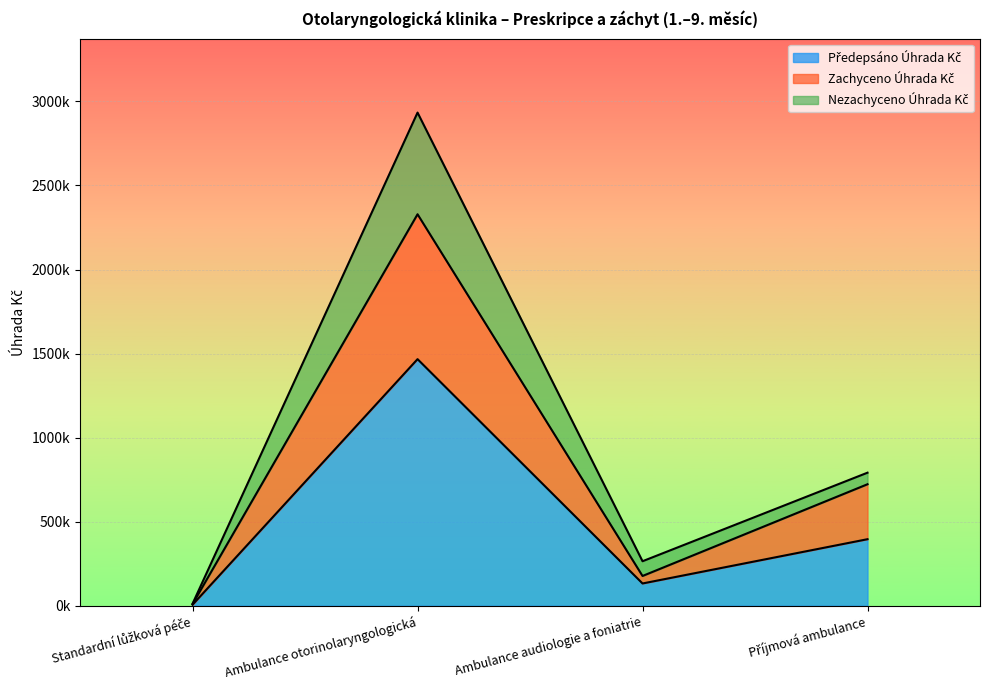

What is the total value across all series at Příjmová ambulance?

1909767.5